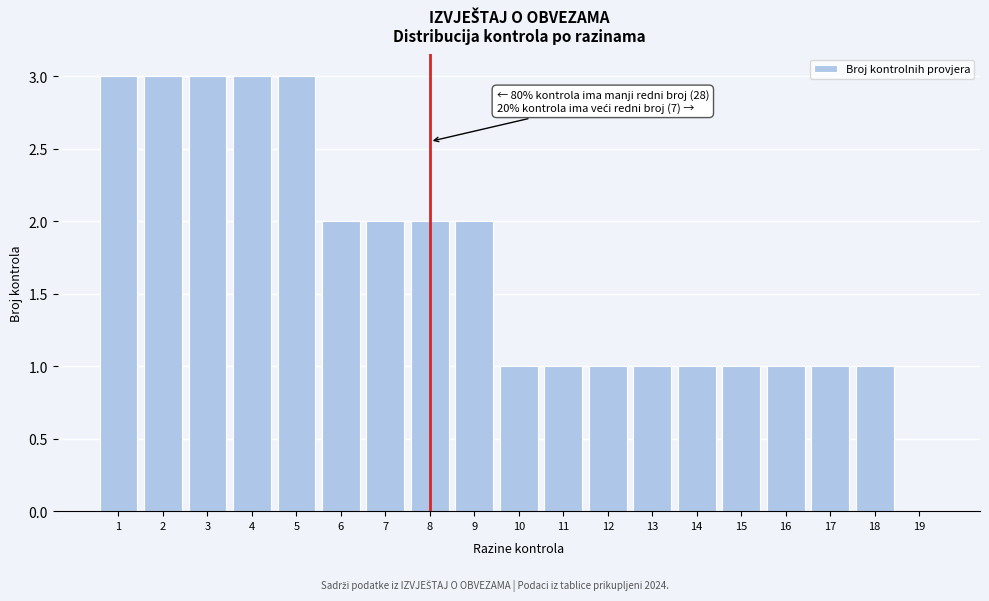

Reading left to right, list all the values displayed in this chart.

1=3	2=3	3=3	4=3	5=3	6=2	7=2	8=2	9=2	10=1	11=1	12=1	13=1	14=1	15=1	16=1	17=1	18=1	19=0